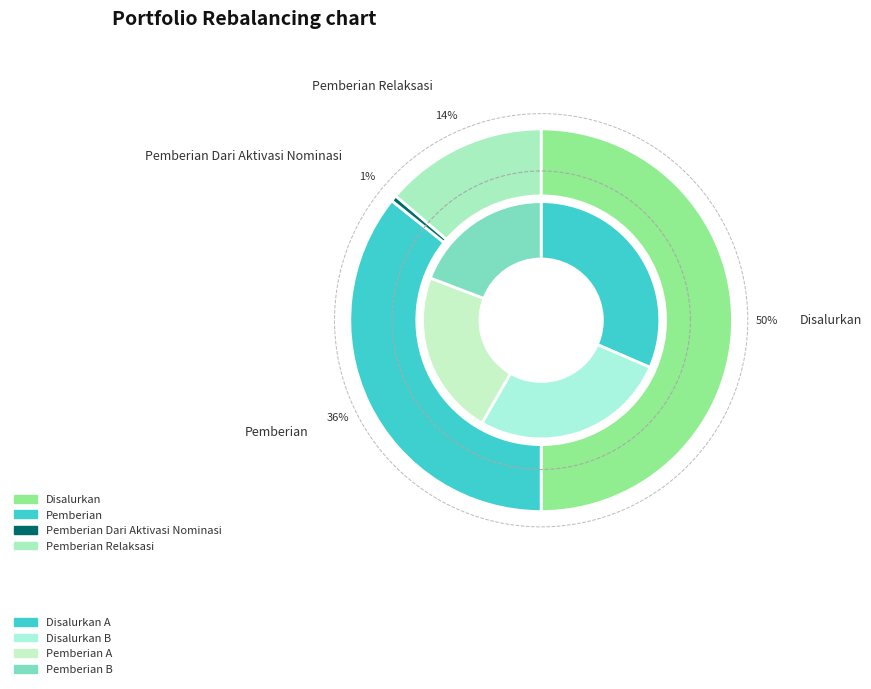

Rank the series by their average value, from highest to lowest.

Disalurkan, Pemberian, Pemberian Relaksasi, Pemberian Dari Aktivasi Nominasi